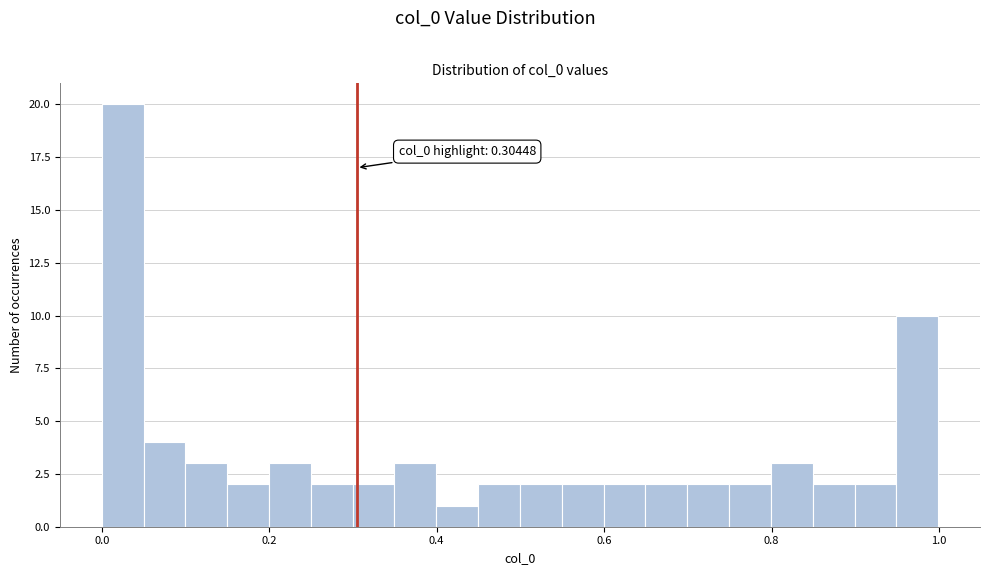

Read against the x-axis, roughly where is the centre of the tallest bar?

0.02